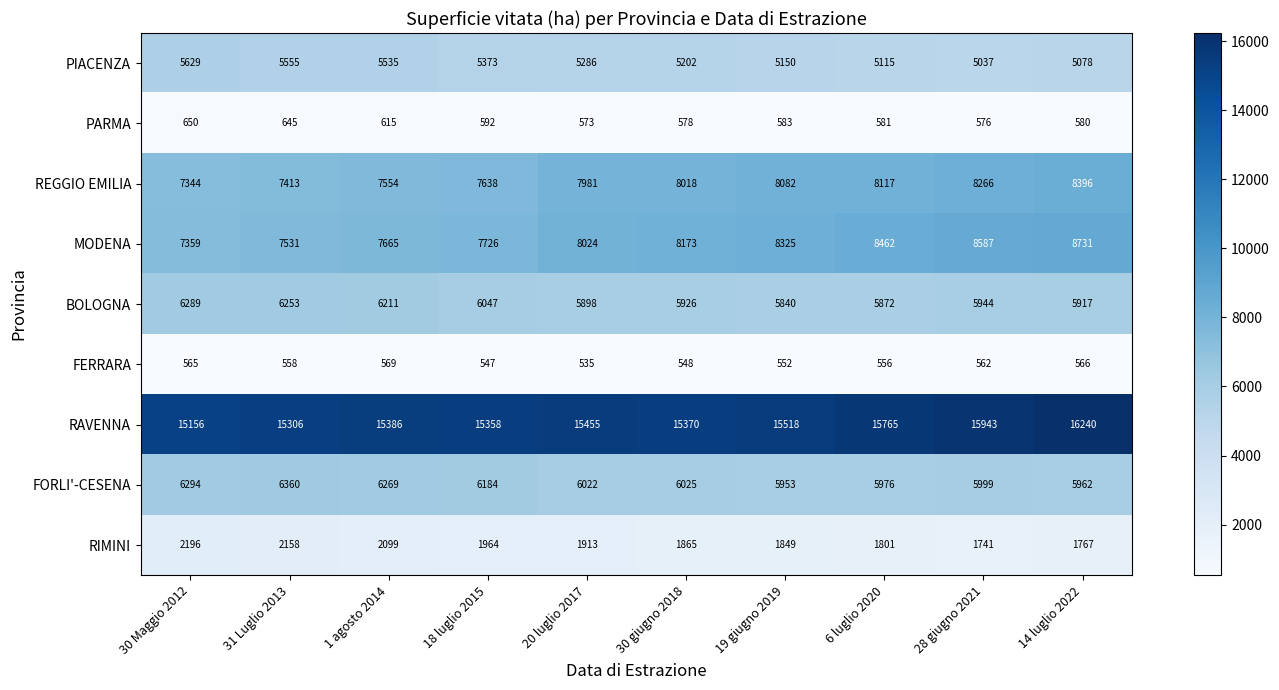

What is the difference between the highest and lowest values at 6 luglio 2020?

15209